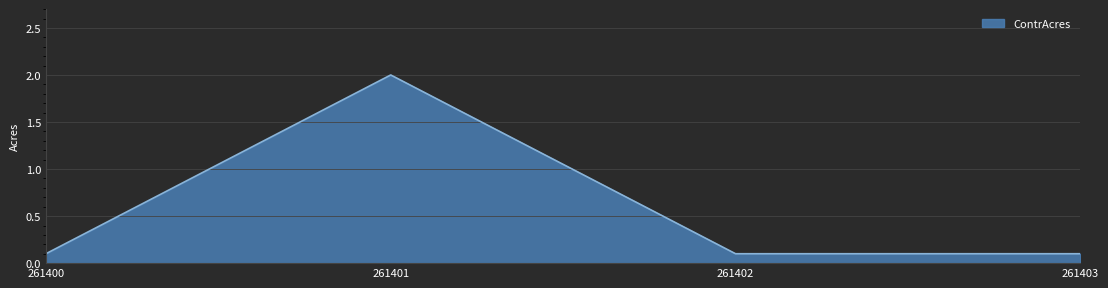

Reading right to left, transcribe all the data shown in this chart.

261403=0.1	261402=0.1	261401=2.0	261400=0.1